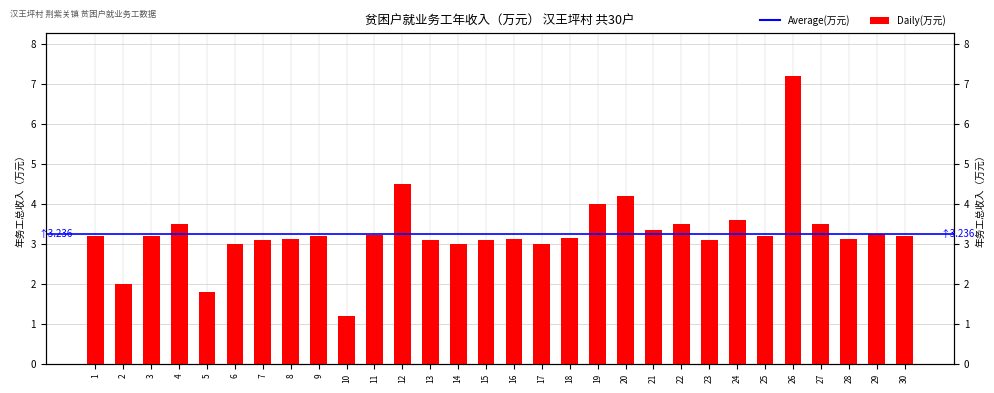

True or false: the data shows 3.1 at 28.

True